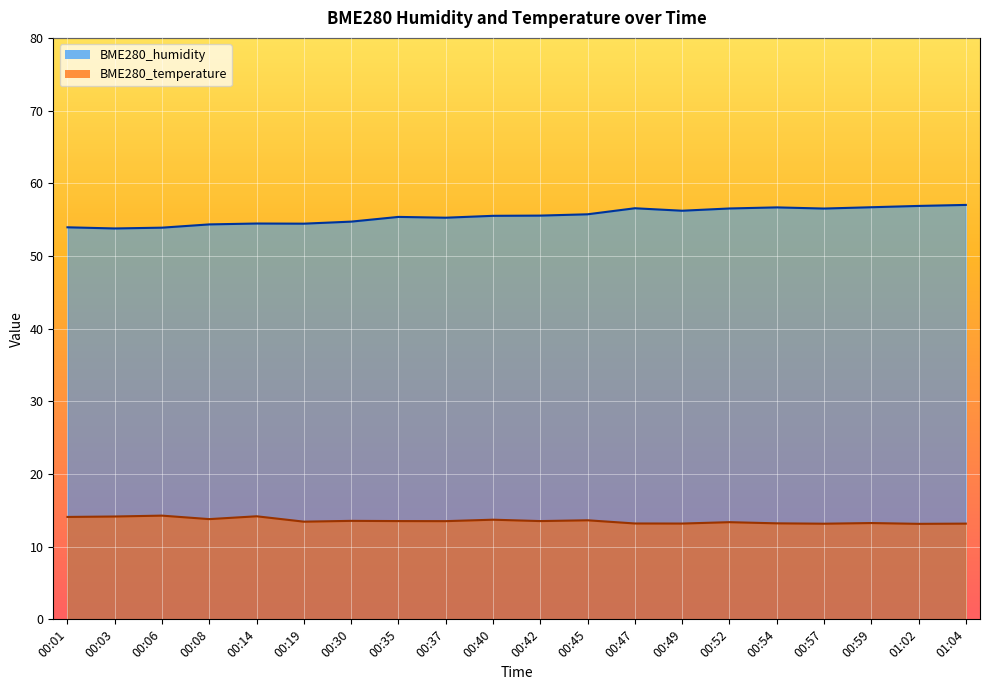

Is the value of BME280_temperature at 00:54 greater than the value of BME280_humidity at 00:30?

No